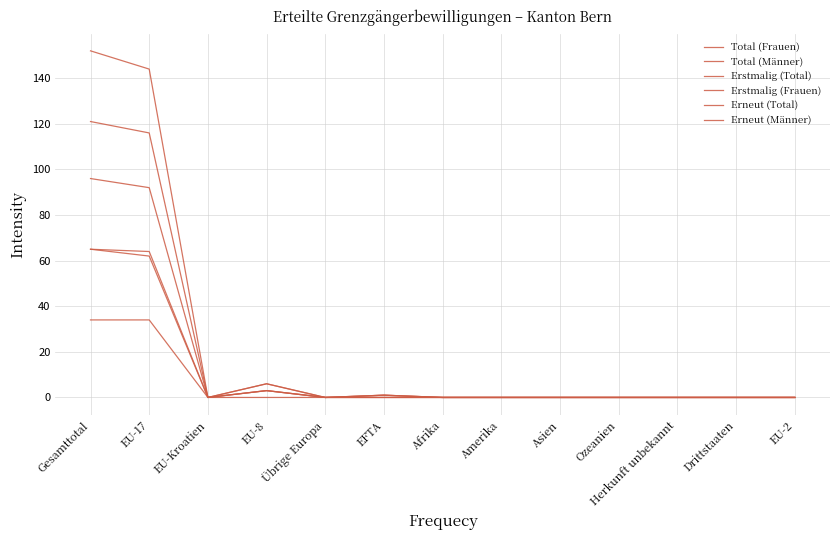

Is this an area chart (filled region under the line)?

No